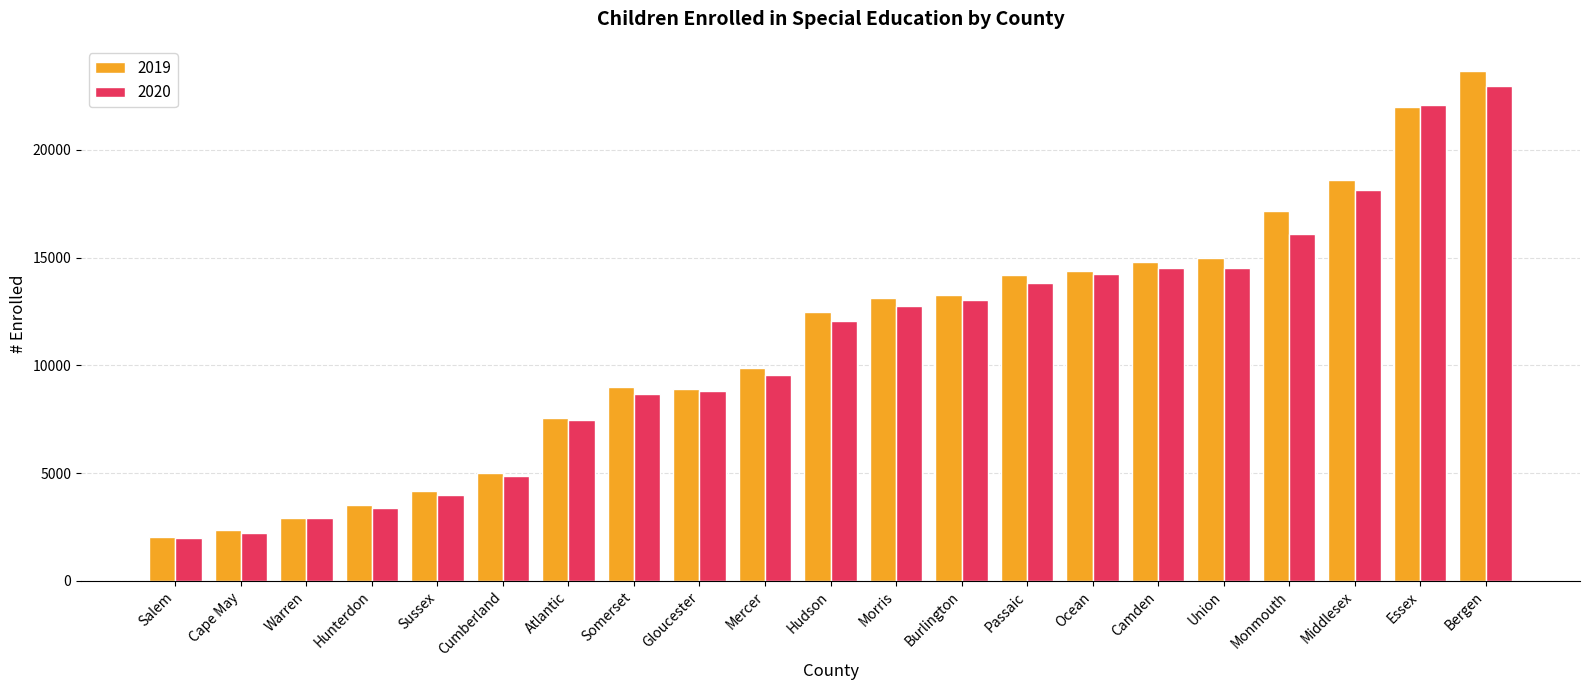

The value of 2020 at Warren is 1435. True or false?

False